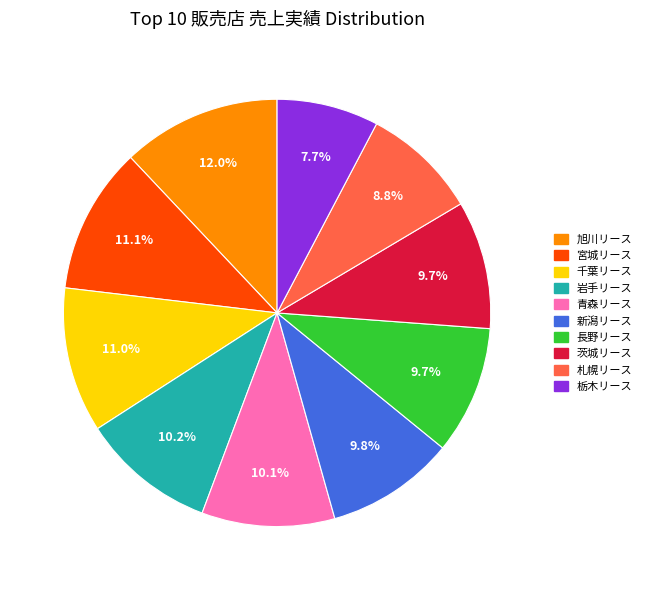

Is there a majority slice in this chart?

No